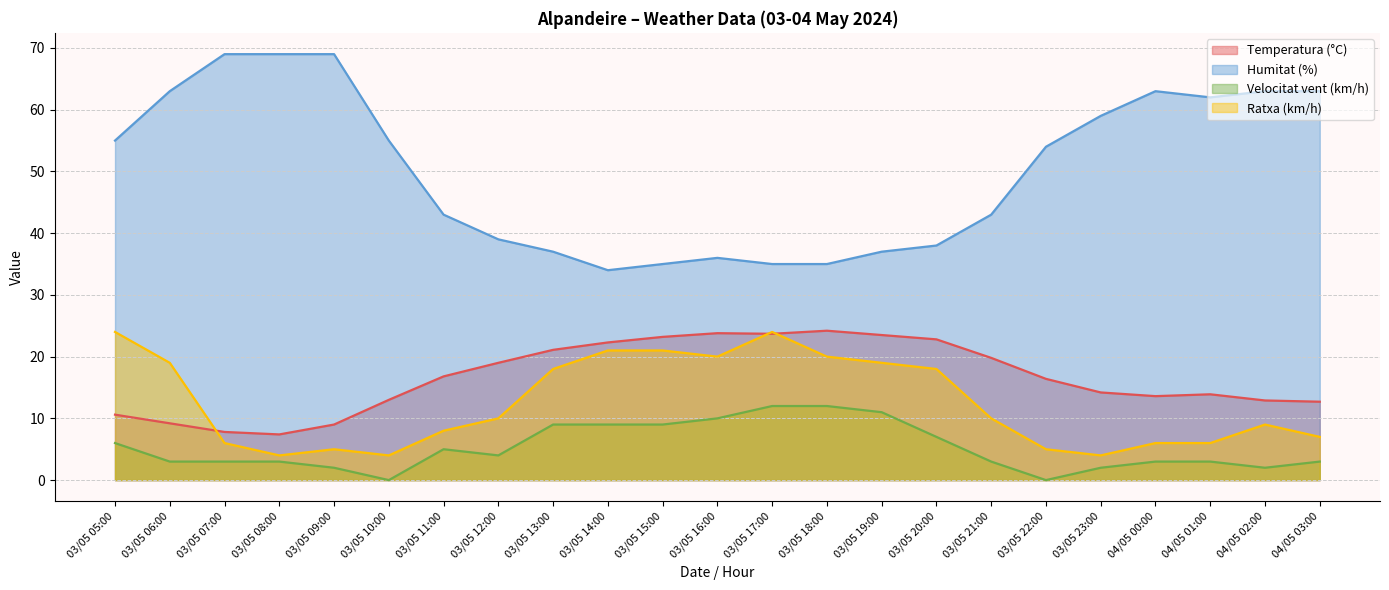

Which category has the lowest value across all series?

03/05 10:00